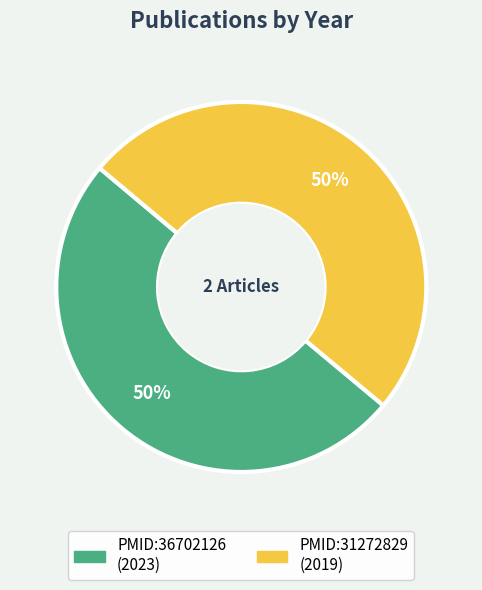

What is the ratio of the value at PMID:31272829 to the value at PMID:36702126?

1.0